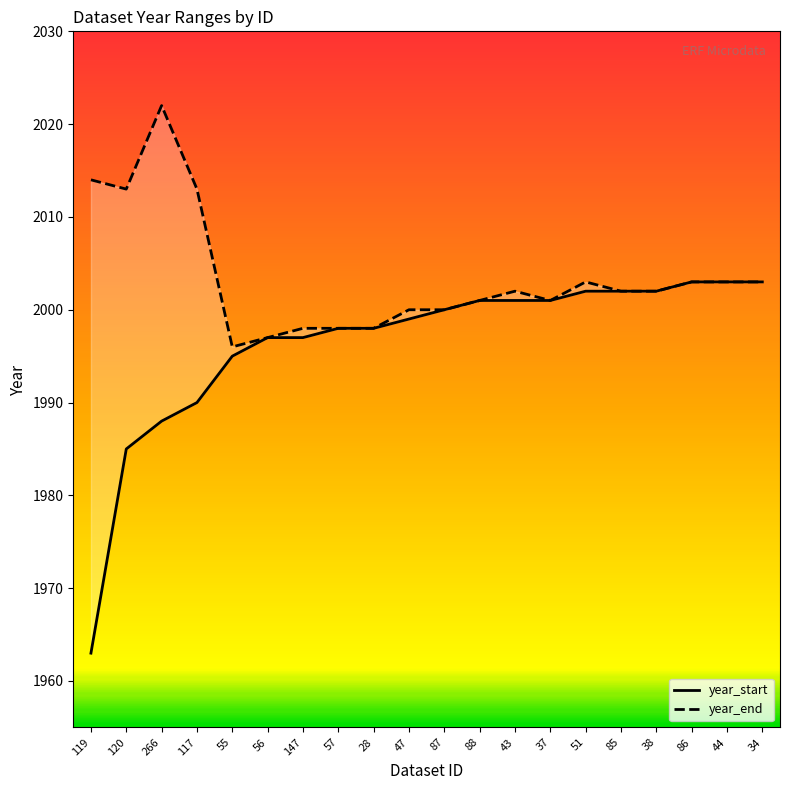

Does the chart have visible grid lines?

No